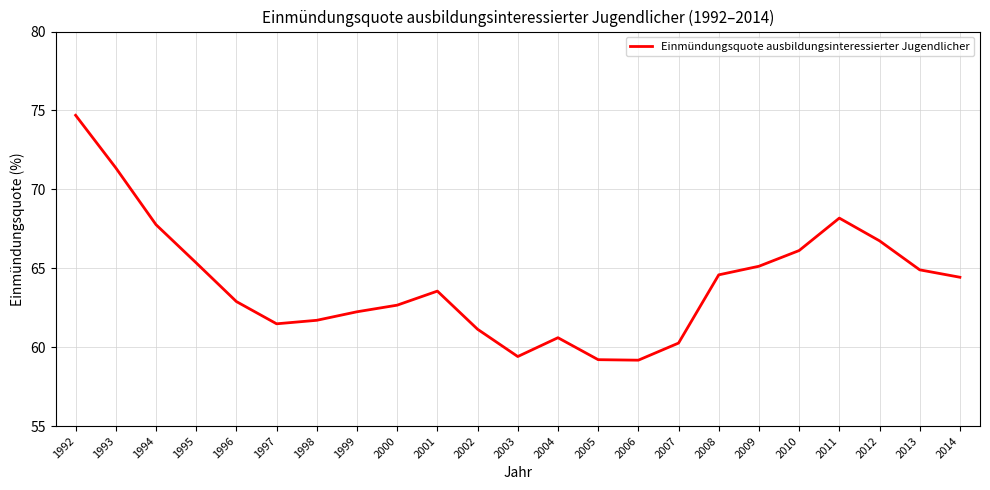

How many distinct data groups are displayed?

1